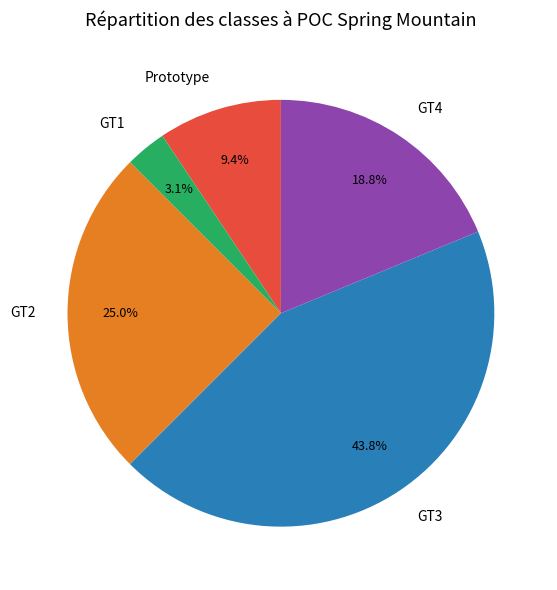

To the nearest percent, what is the difference between the GT3 and GT2 slice percentages?

19%